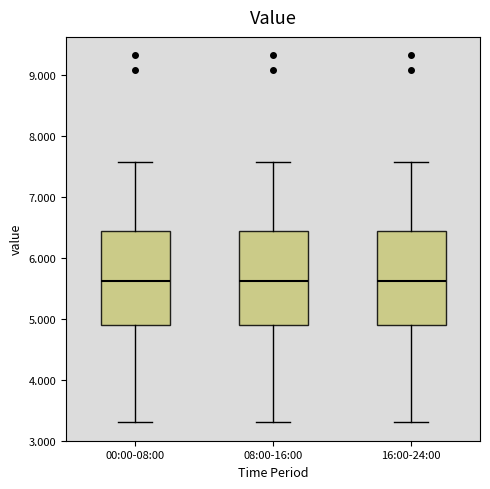

Reading left to right, read every box against the y-axis: the position of its median line, the range the box covers, and the ends of its whiskers. The values are not printed on the chart, so give them approximately, as read against the axis.

00:00-08:00: median 5.6, box 4.9 to 6.4, whiskers 3.3 to 7.6
08:00-16:00: median 5.6, box 4.9 to 6.4, whiskers 3.3 to 7.6
16:00-24:00: median 5.6, box 4.9 to 6.4, whiskers 3.3 to 7.6